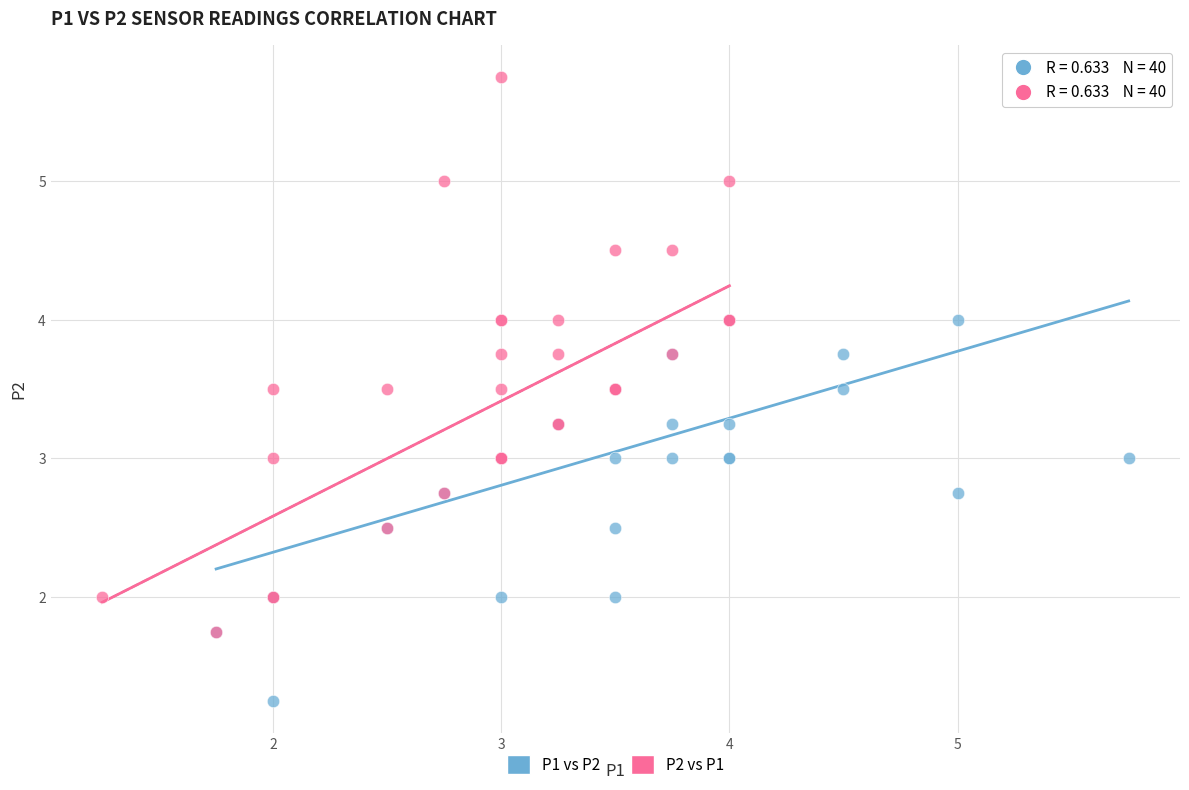

Which series reaches the maximum Y coordinate?

P2 vs P1